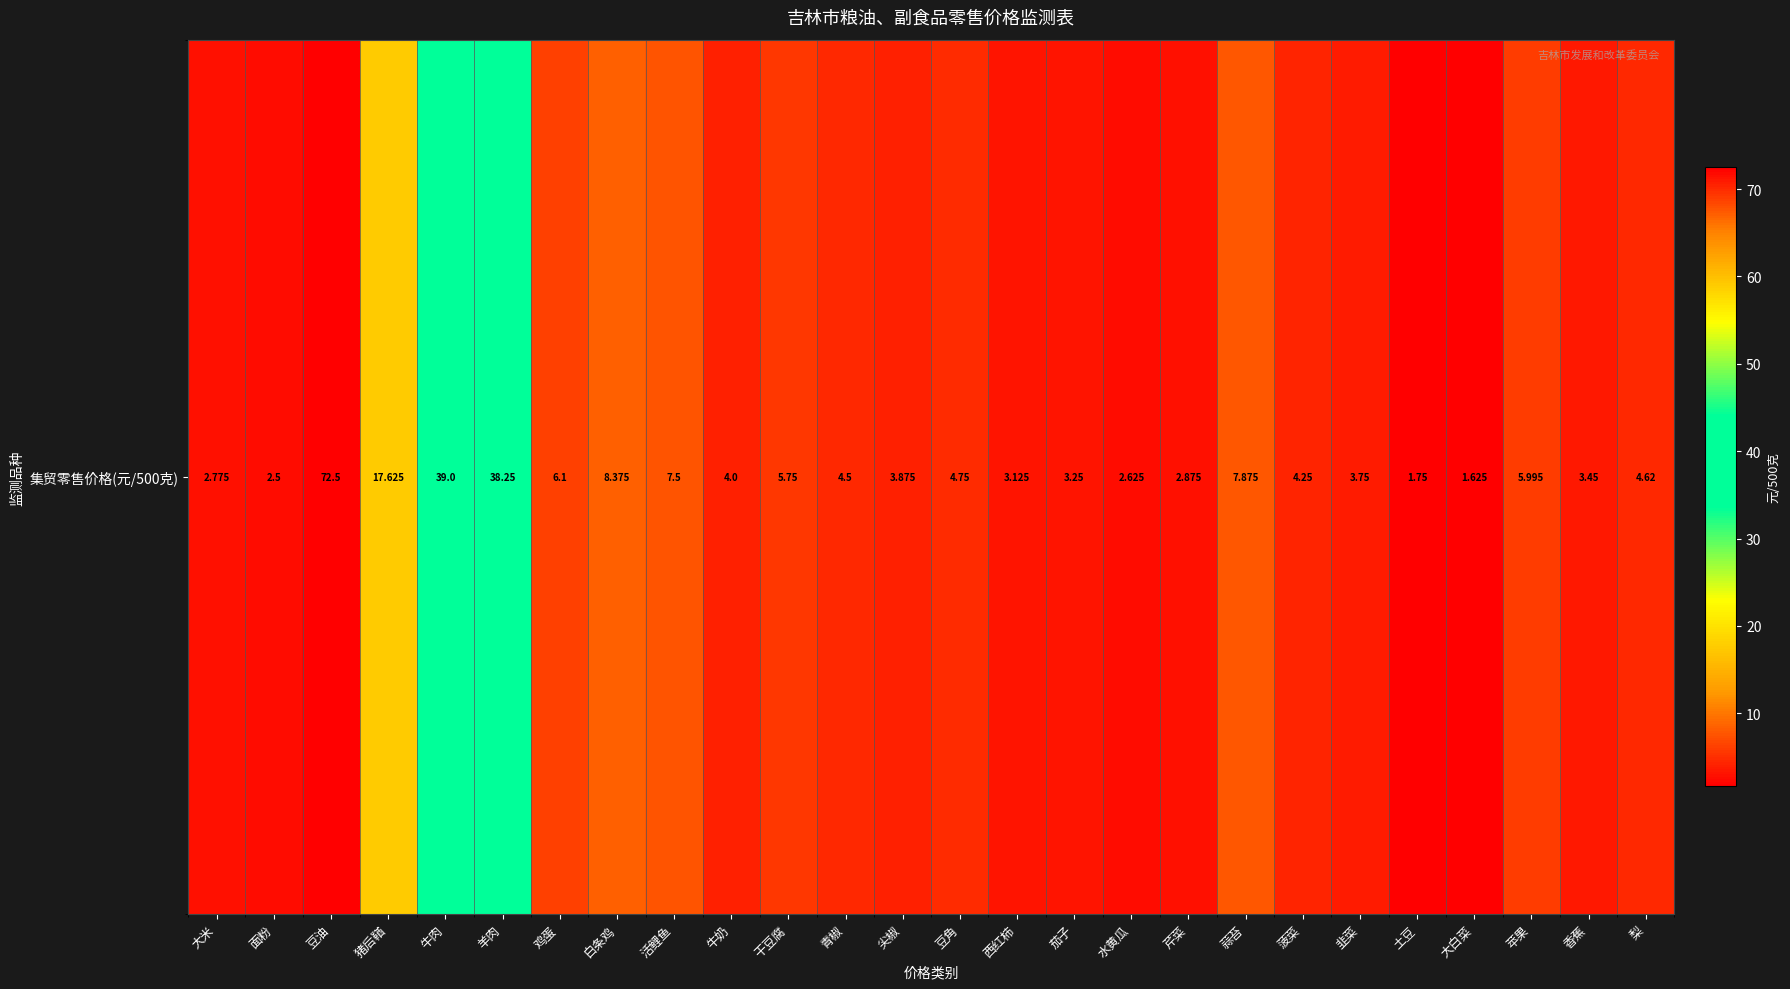

The value at 土豆 is 0.7. True or false?

False